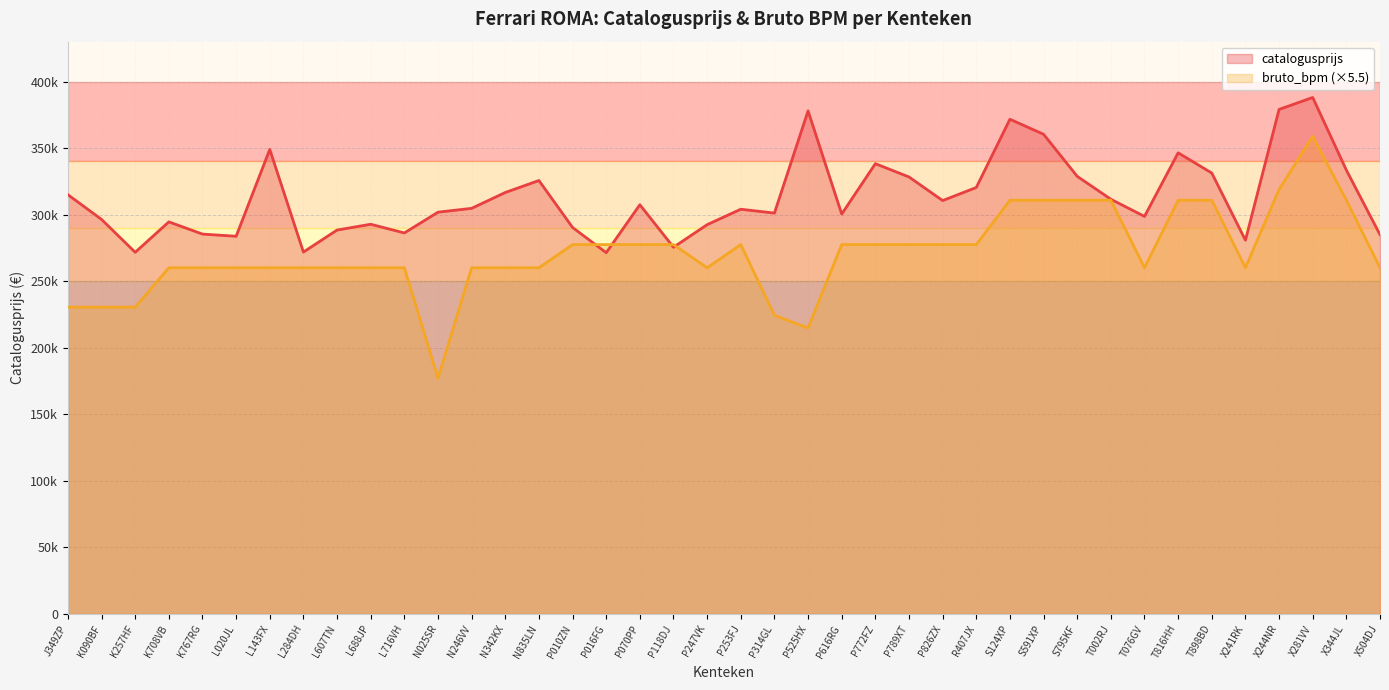

How many lines are shown in the chart?

2